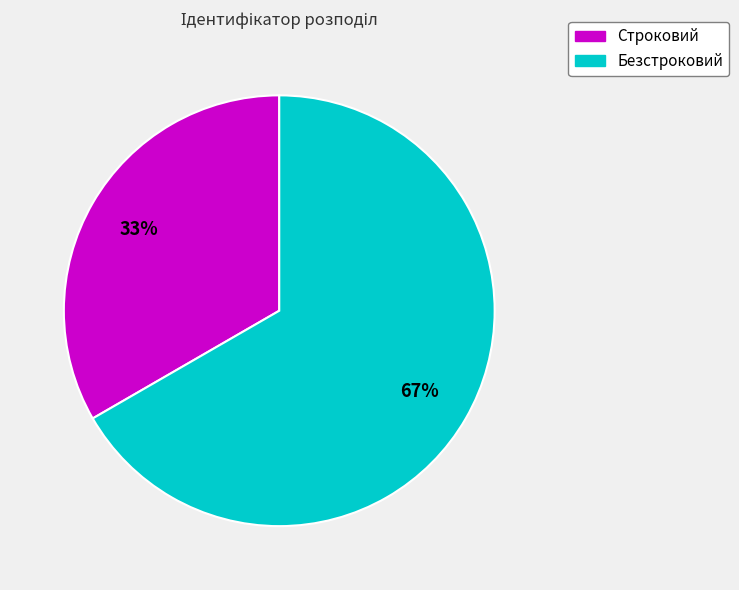

Which has a higher value, Безстроковий or Строковий?

Безстроковий